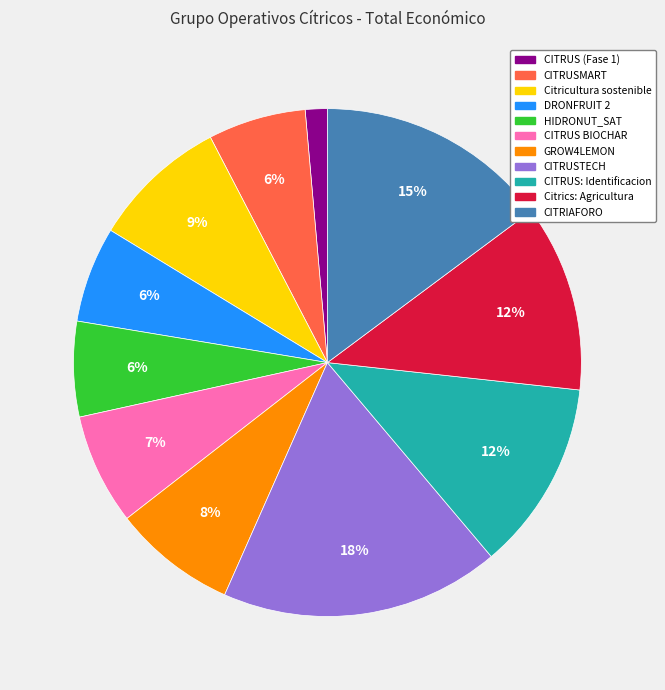

Is the sum of CITRIAFORO and CITRUS (Fase 1) greater than half?

No